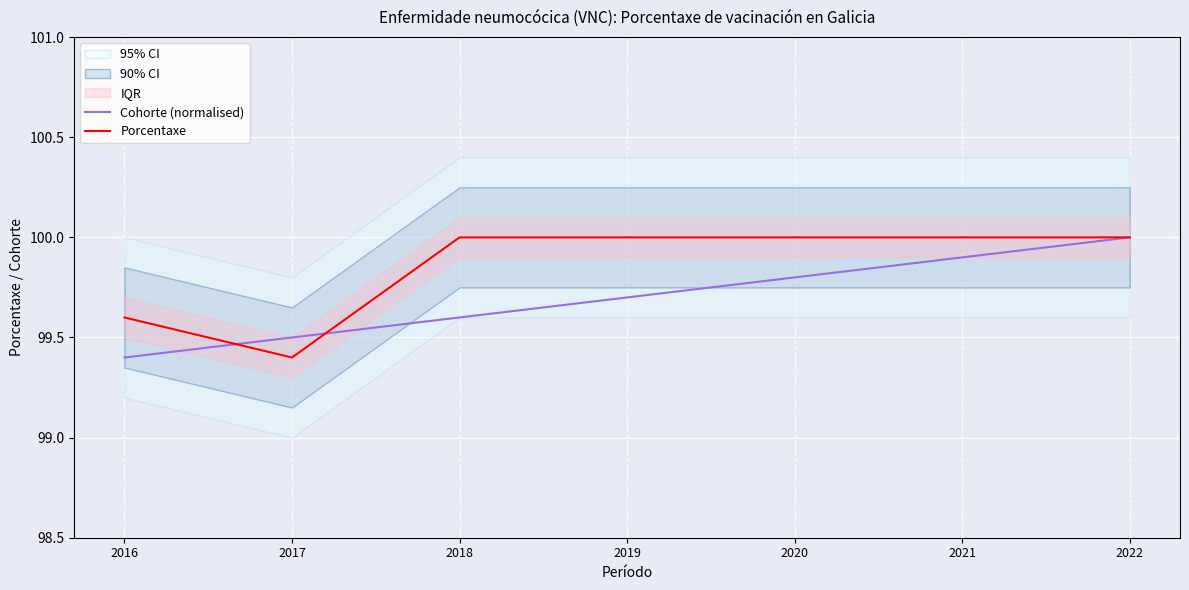

At which label is Porcentaxe closest to 99?

2017